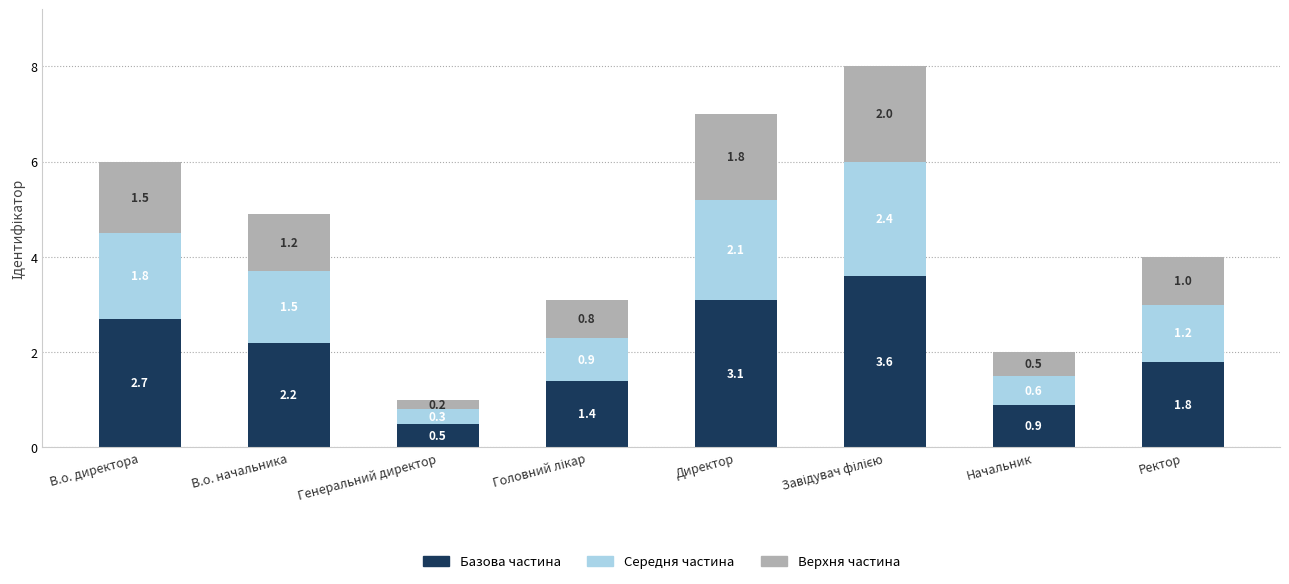

The Базова частина series shows 1.8 at Ректор. True or false?

True